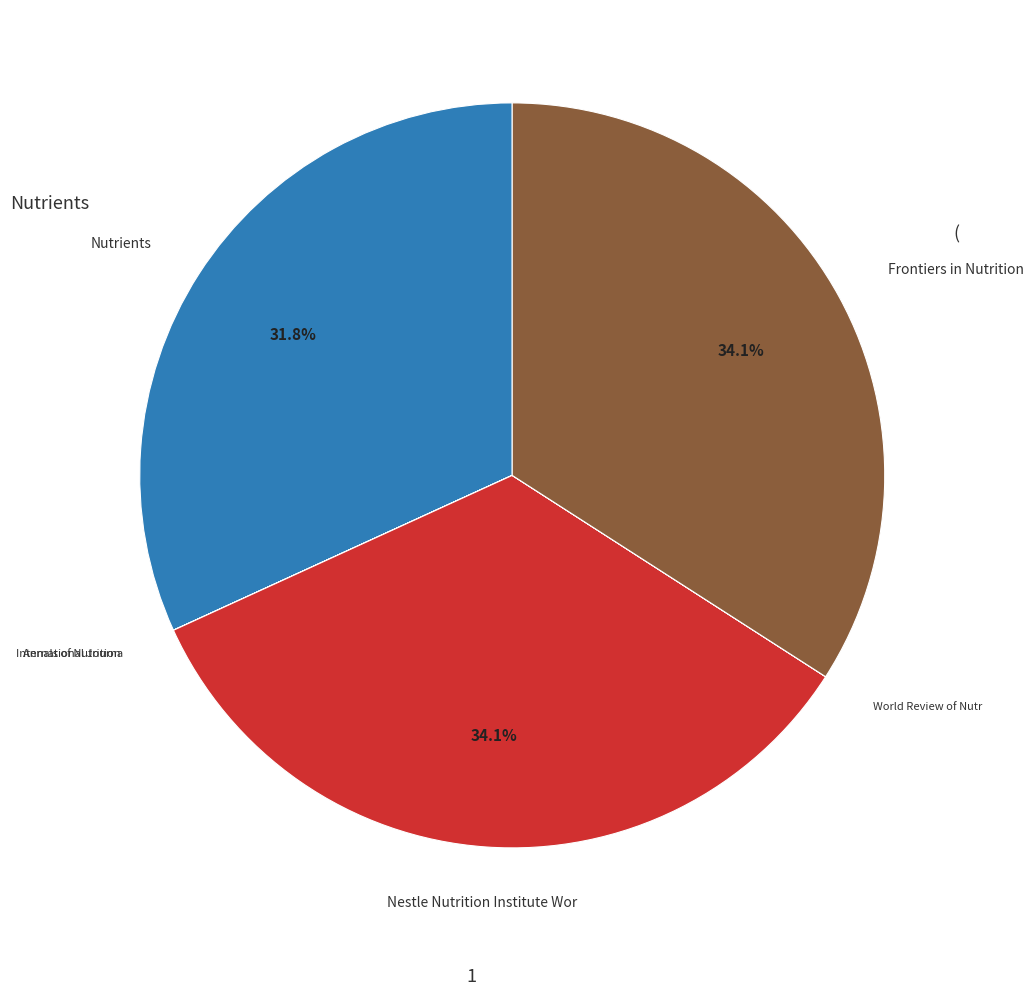

Does any single category account for the majority?

No